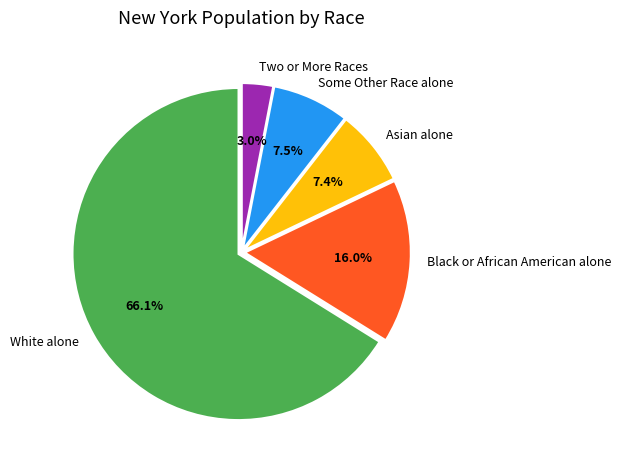

Do Black or African American alone and Asian alone together represent more than half of the pie?

No